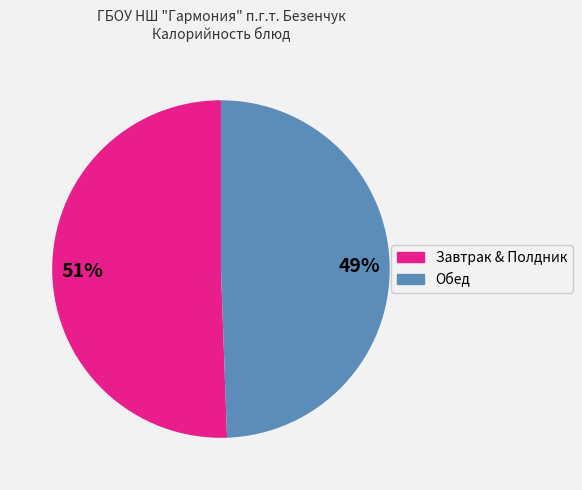

Is there any slice that represents more than half of the pie?

Yes